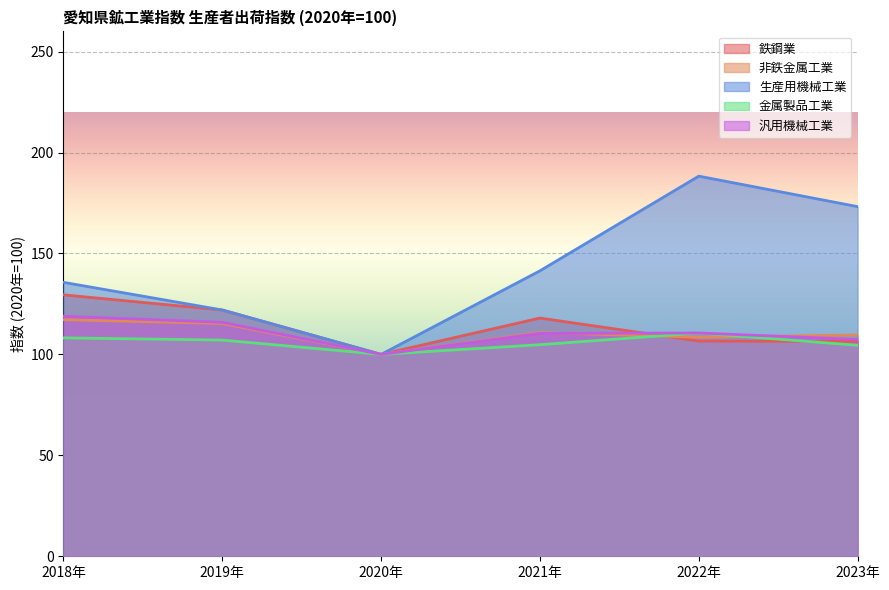

Where do 汎用機械工業 and 鉄鋼業 first cross each other?

2021年 and 2022年